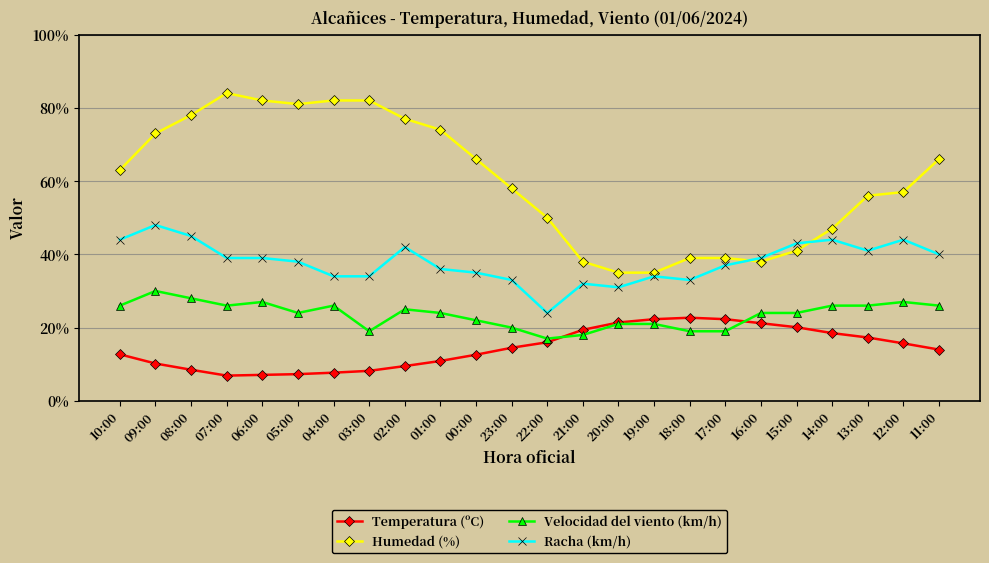

What is the maximum value for Temperatura (ºC)?

22.7